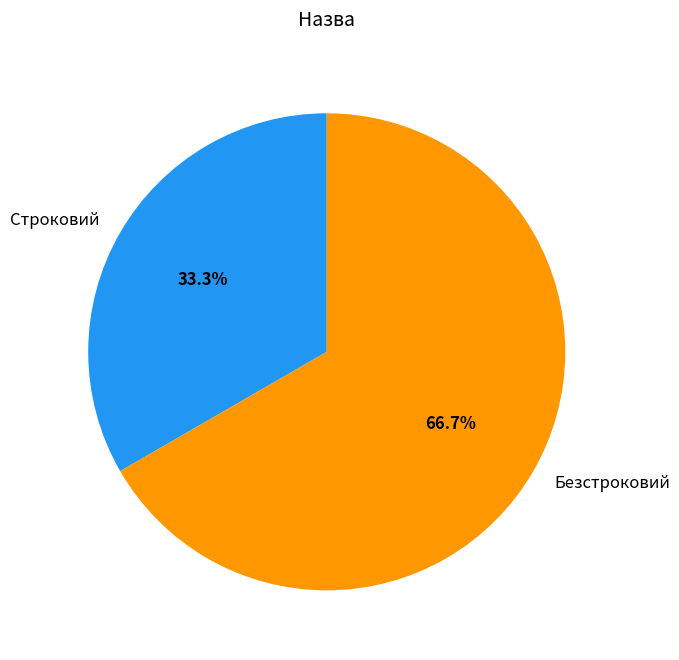

Is Безстроковий the majority of the pie?

Yes